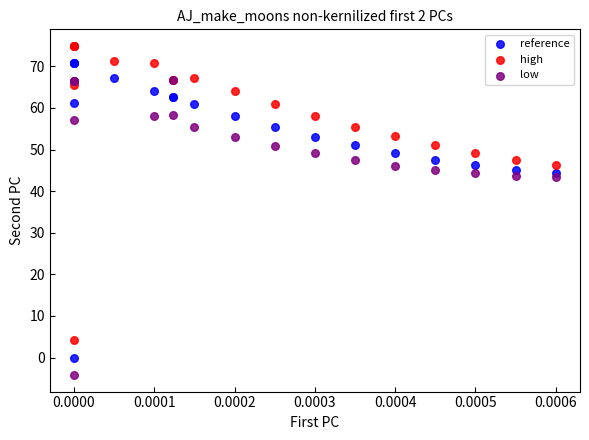

Which series reaches the maximum Y coordinate?

high